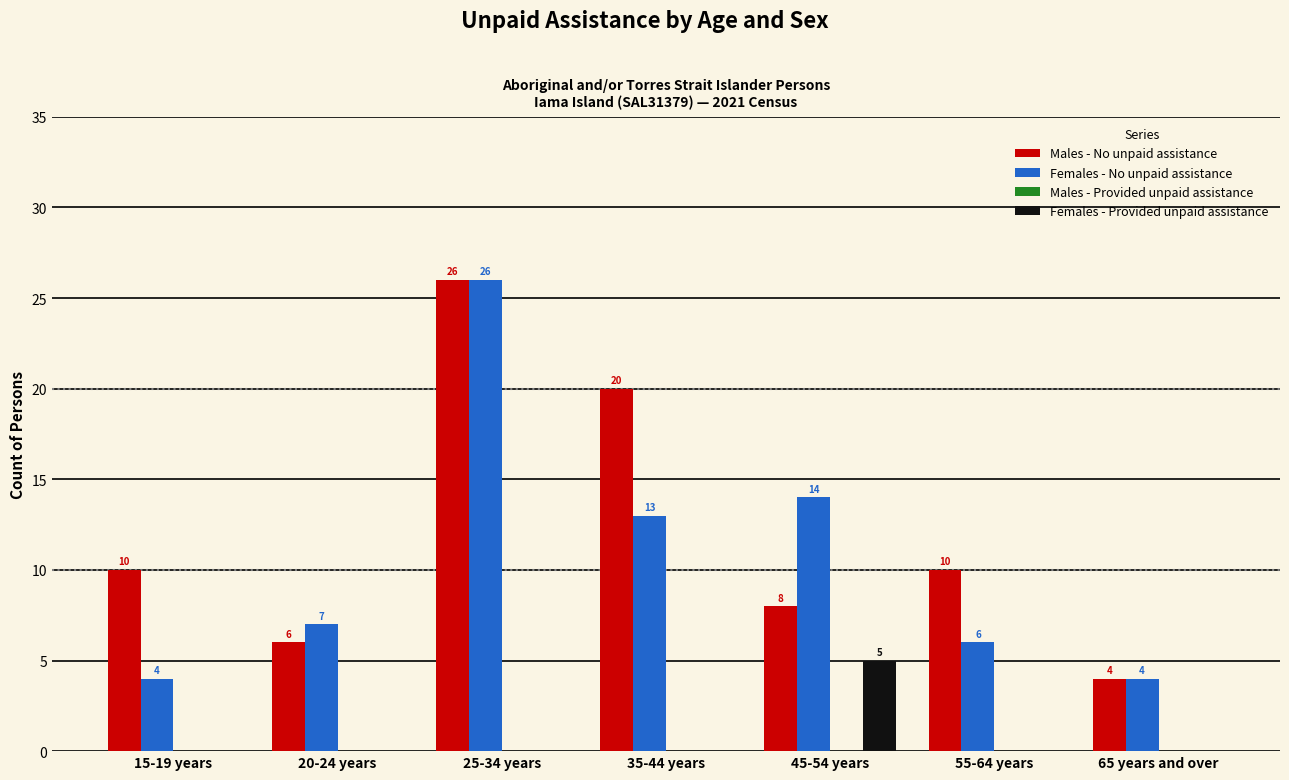

Are the bars horizontal?

No